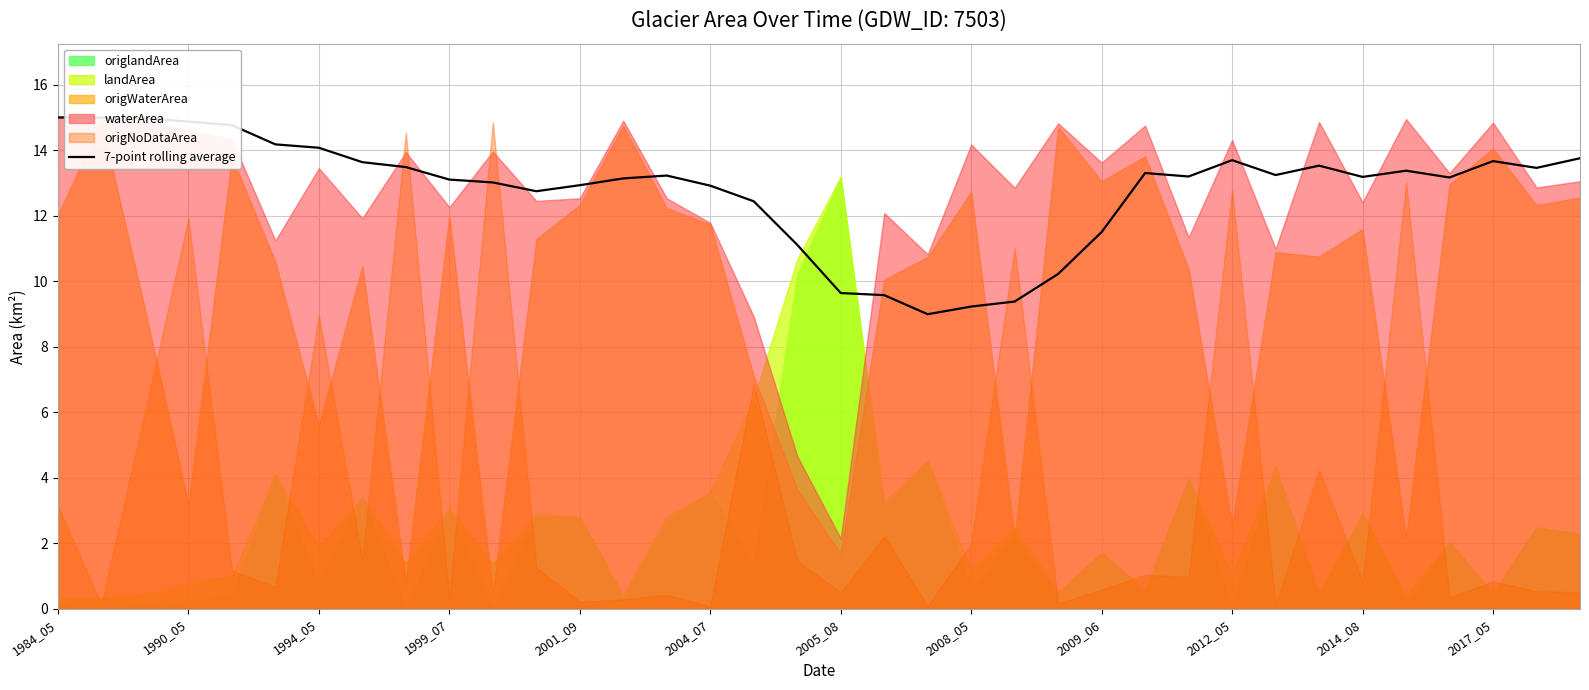

The 7-point rolling average series shows 13.7 at 2012_05. True or false?

True